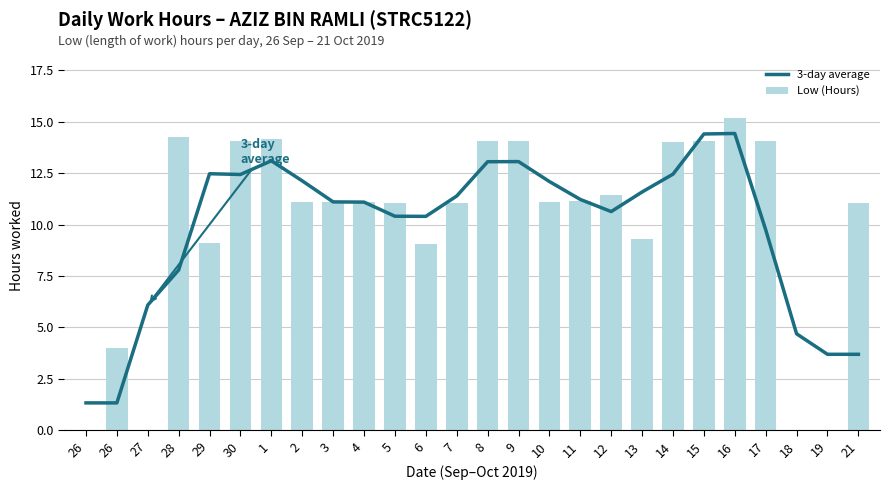

Rank the series by their average value, from lowest to highest.

3-day average, Low (Hours)